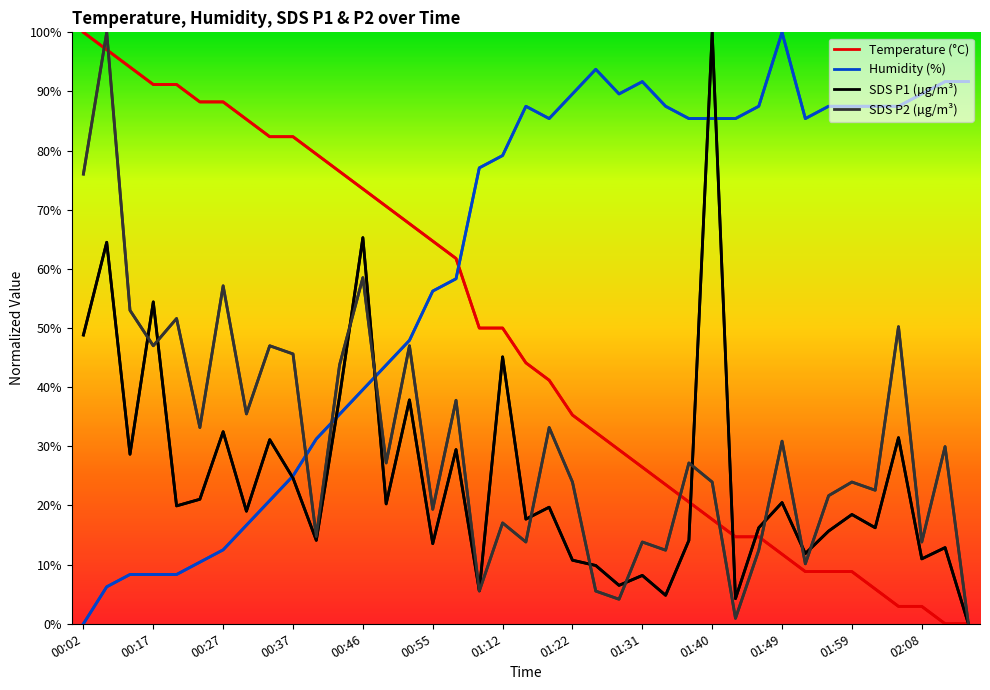

What is the average value of the Temp series?

47.3